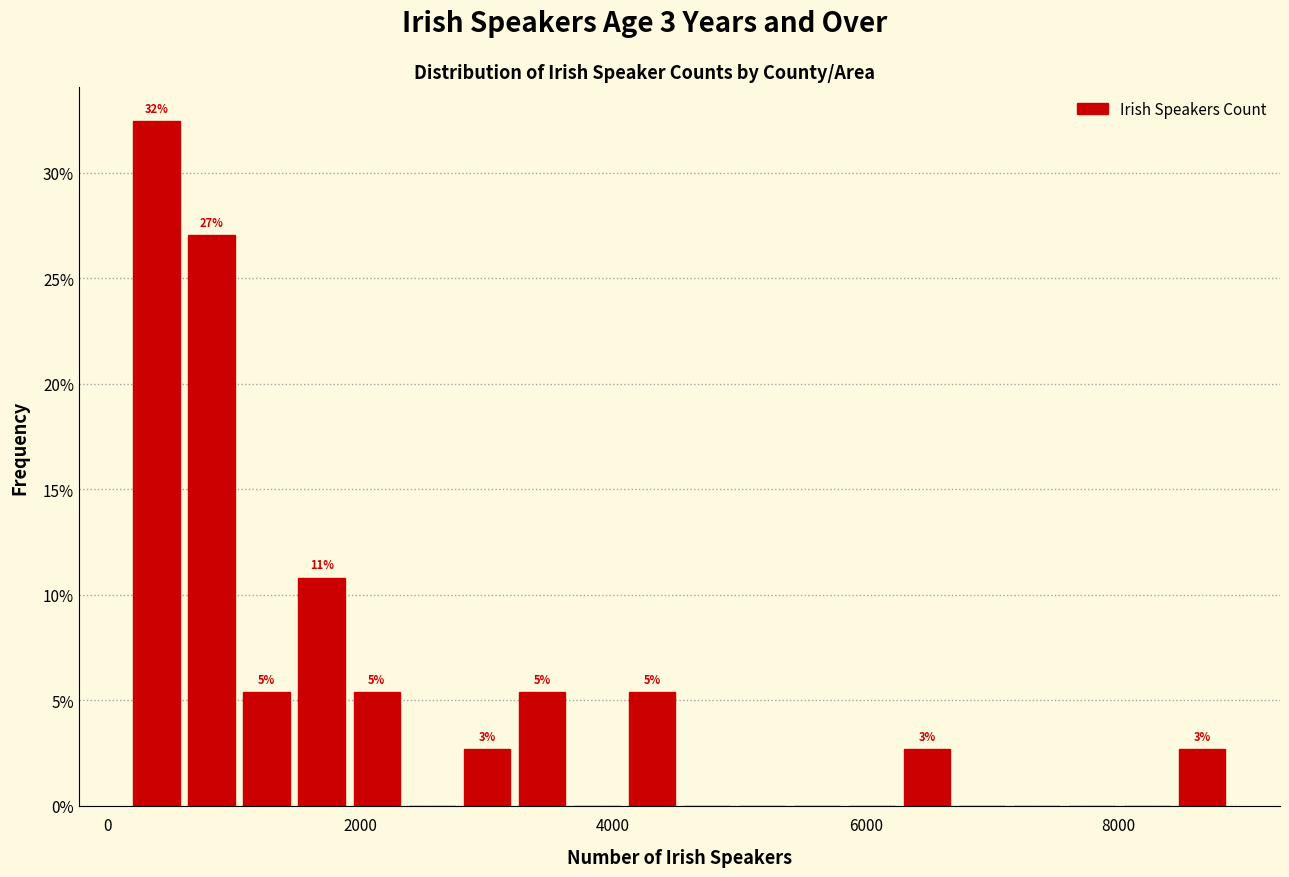

Around what value on the x-axis is the tallest bar? Give the approximate position of its centre, as read against the axis.

400